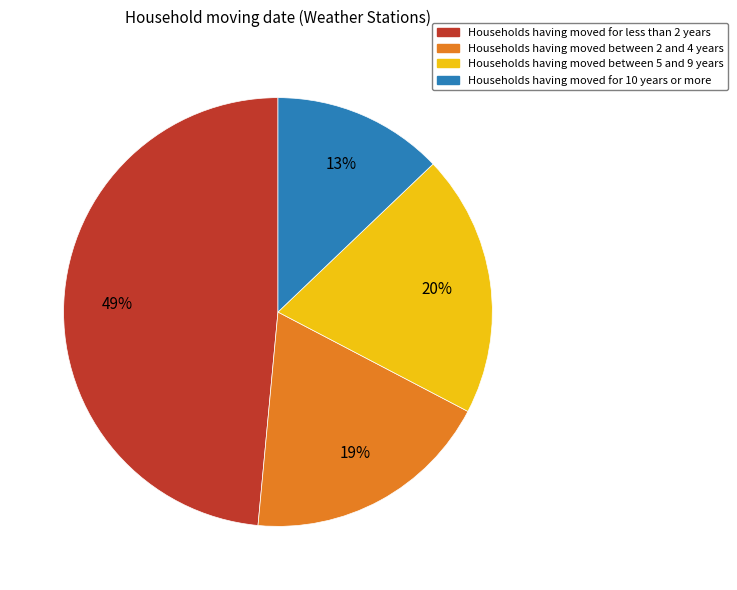

Is there any slice that represents more than half of the pie?

No